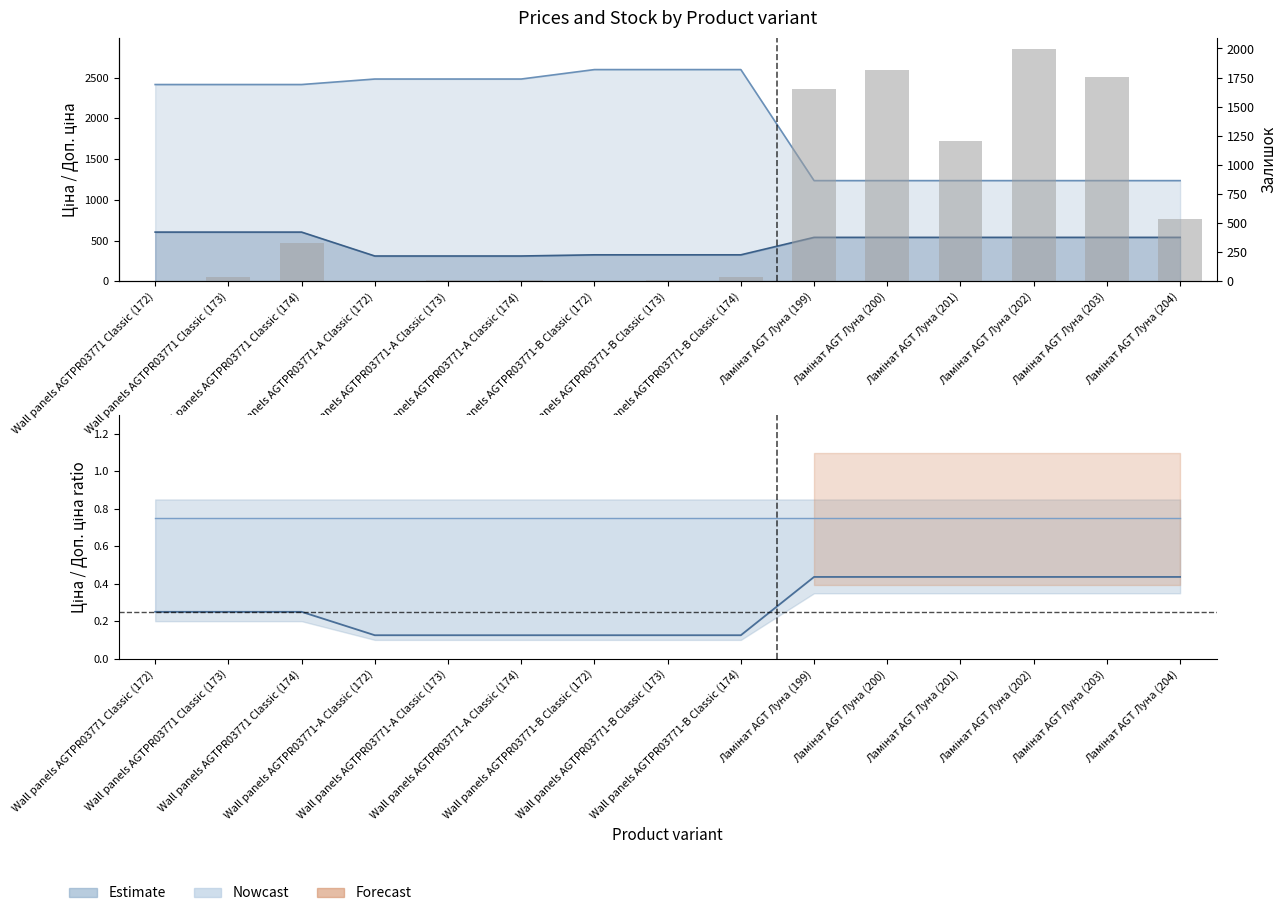

Reading right to left, list all the values displayed in this chart.

539	1757	1992	1207	1816	1649	34	15	4	11	10	4	328	38	0